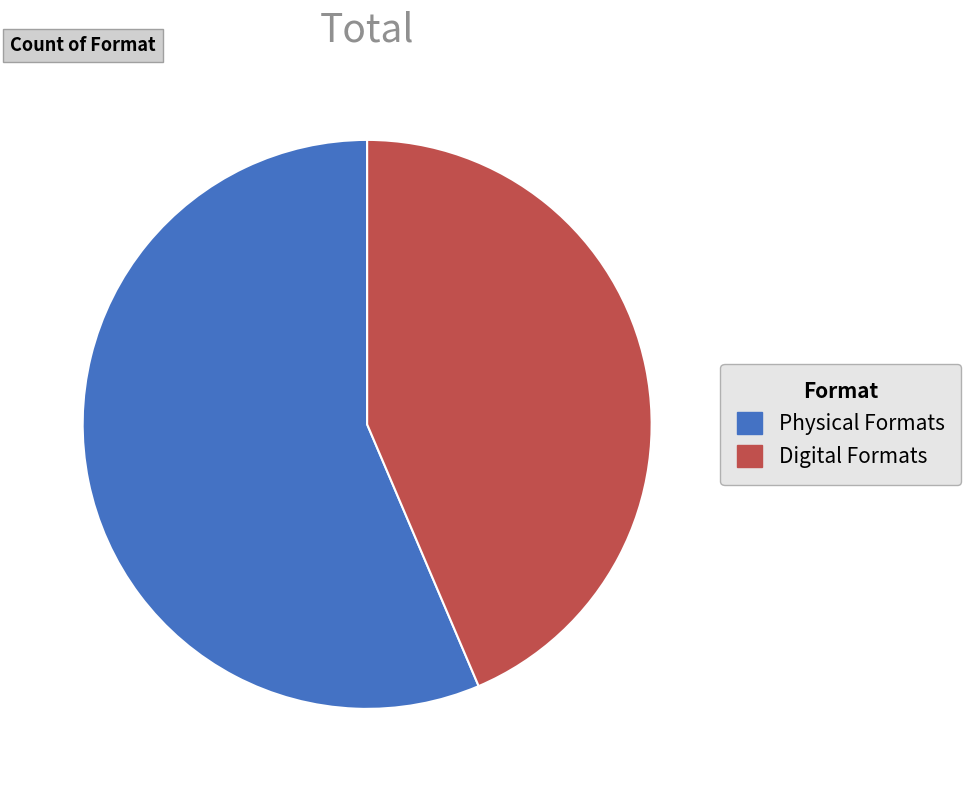

Which has a higher value, Digital Formats or Physical Formats?

Physical Formats